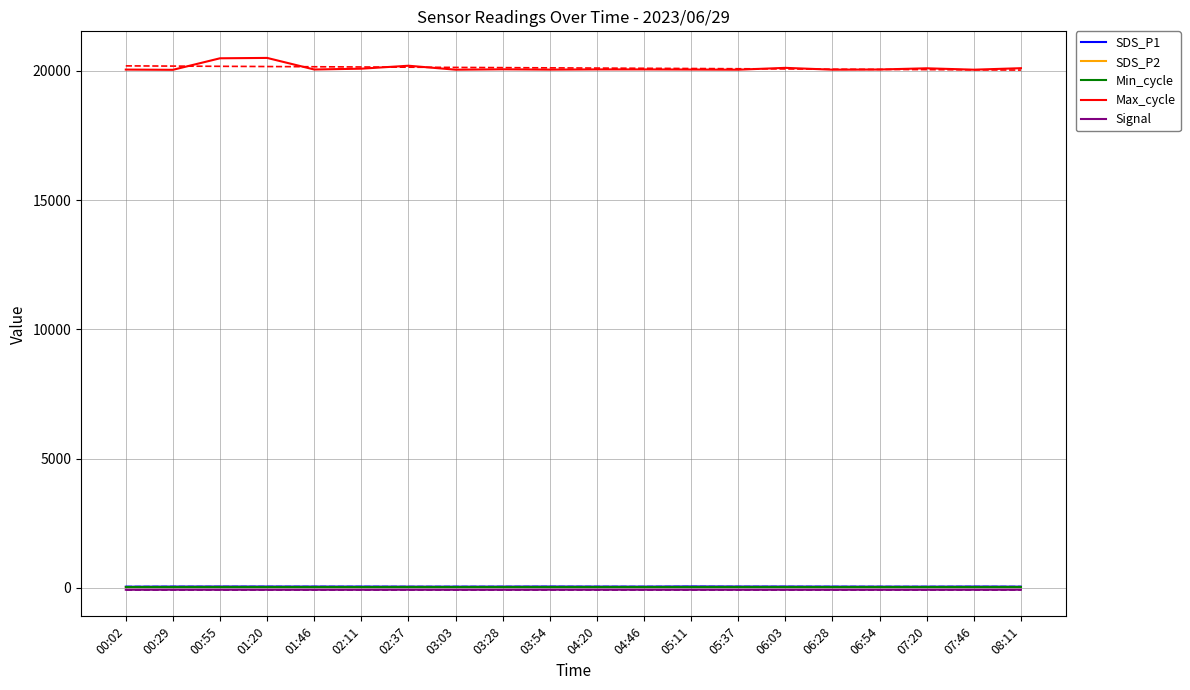

What is the total value across all series at 05:11?

20093.5